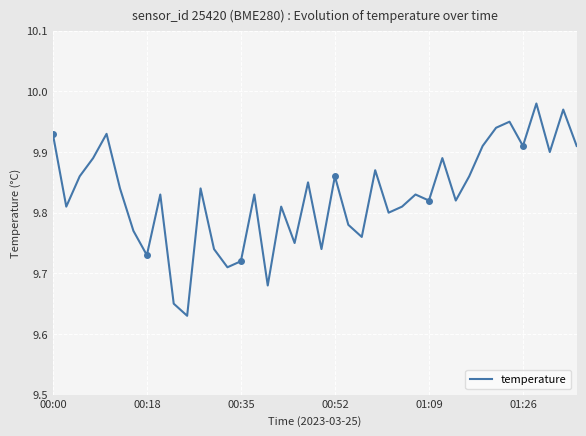

Between 6 and 25, which is larger?

25